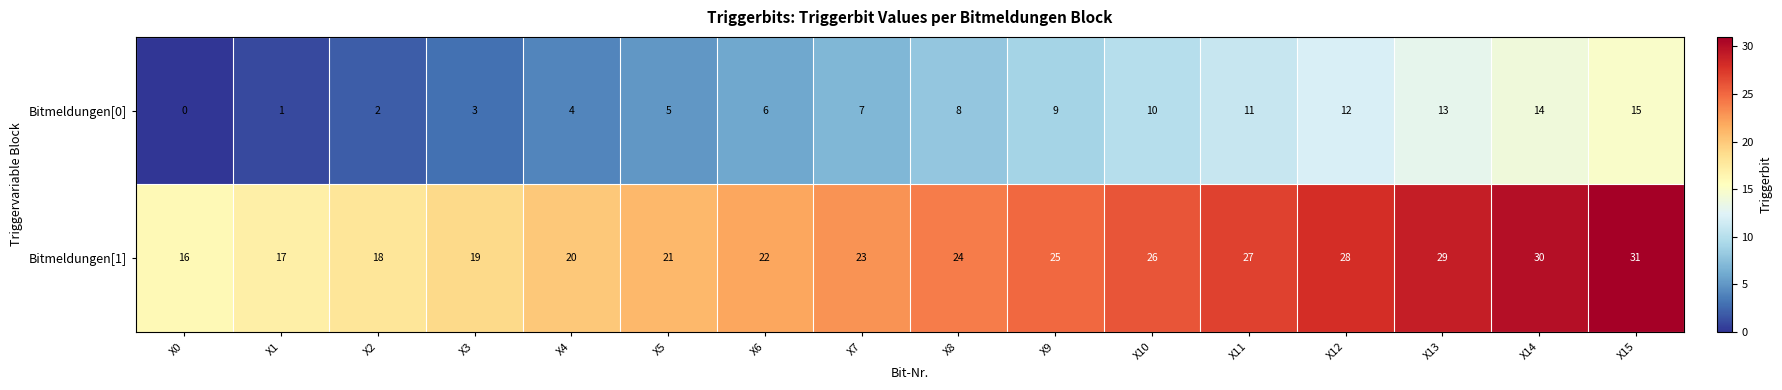

Count the number of categories in the chart.

16